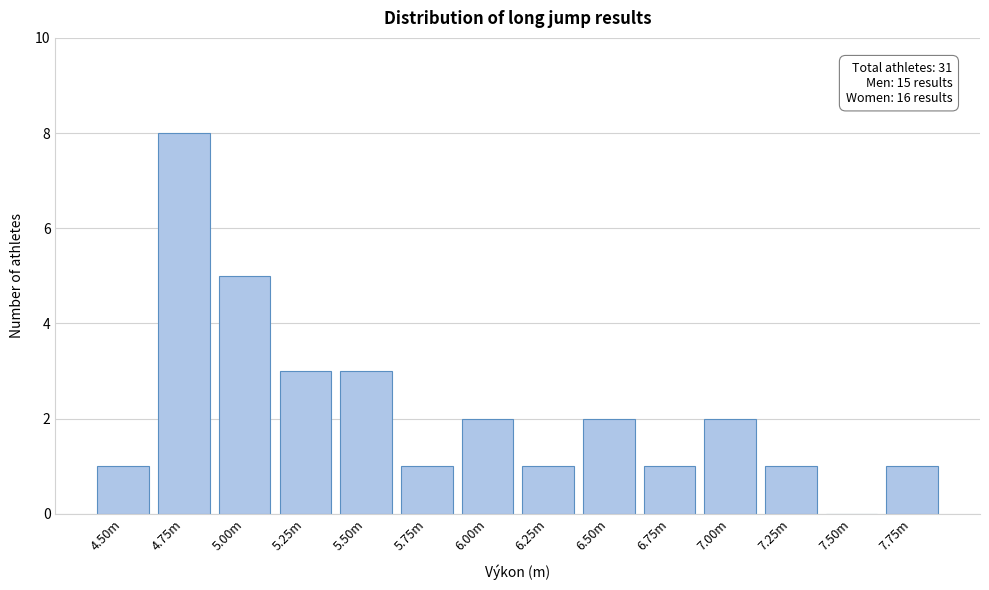

Reading left to right, transcribe all the data shown in this chart.

4.50m=1	4.75m=8	5.00m=5	5.25m=3	5.50m=3	5.75m=1	6.00m=2	6.25m=1	6.50m=2	6.75m=1	7.00m=2	7.25m=1	7.50m=0	7.75m=1